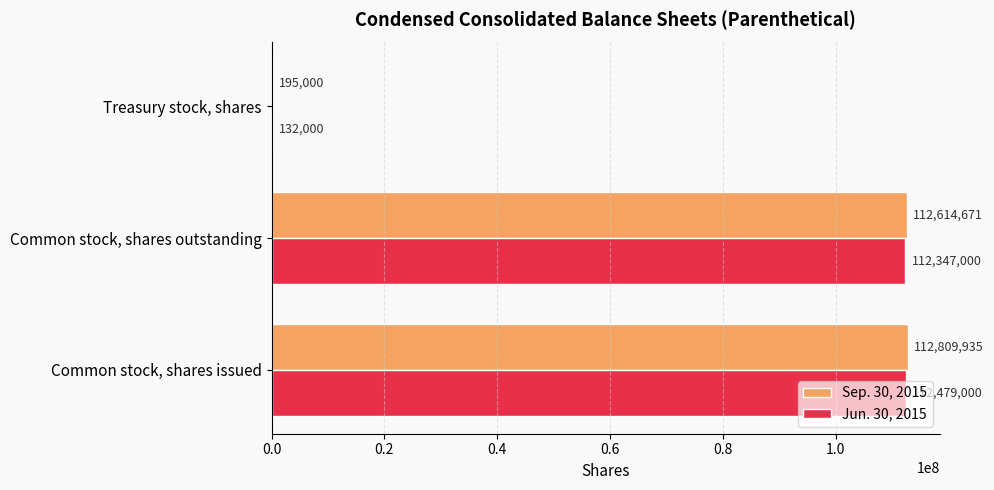

What is the sum of all Jun. 30, 2015 values?

224958000